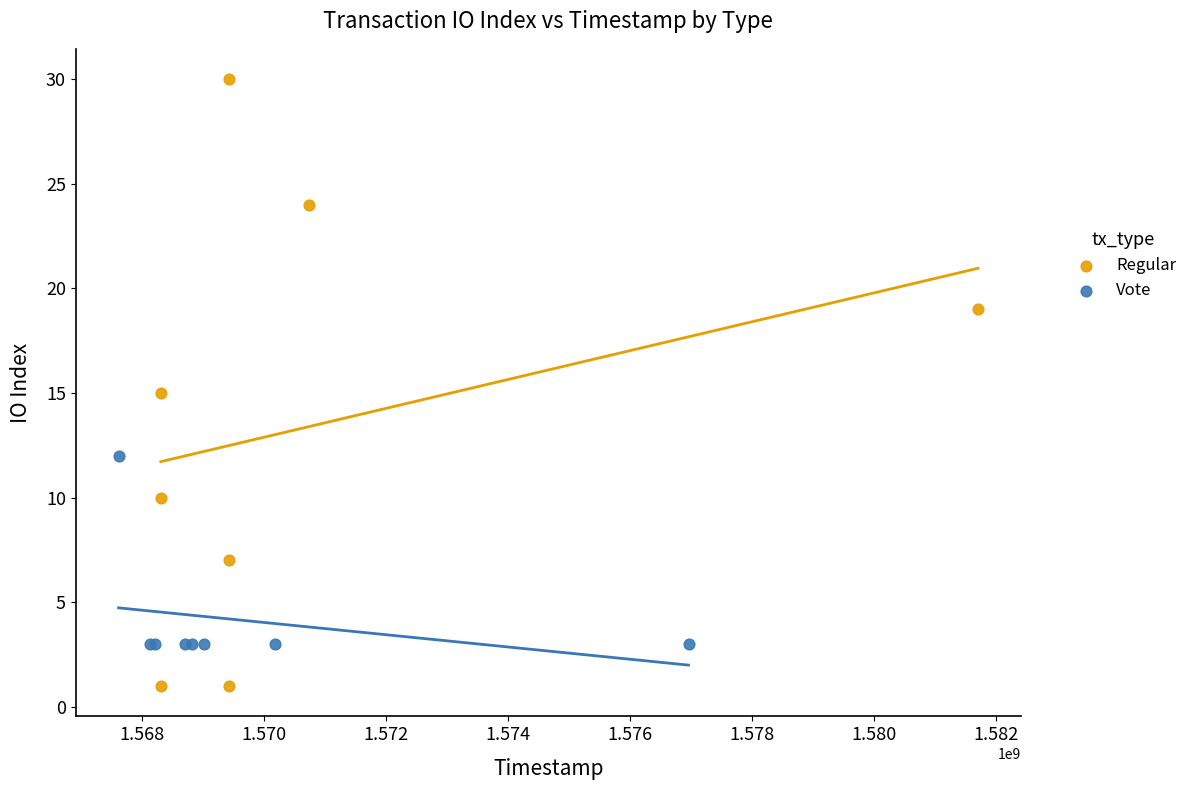

What are all the series names shown in the legend?

Regular, Vote